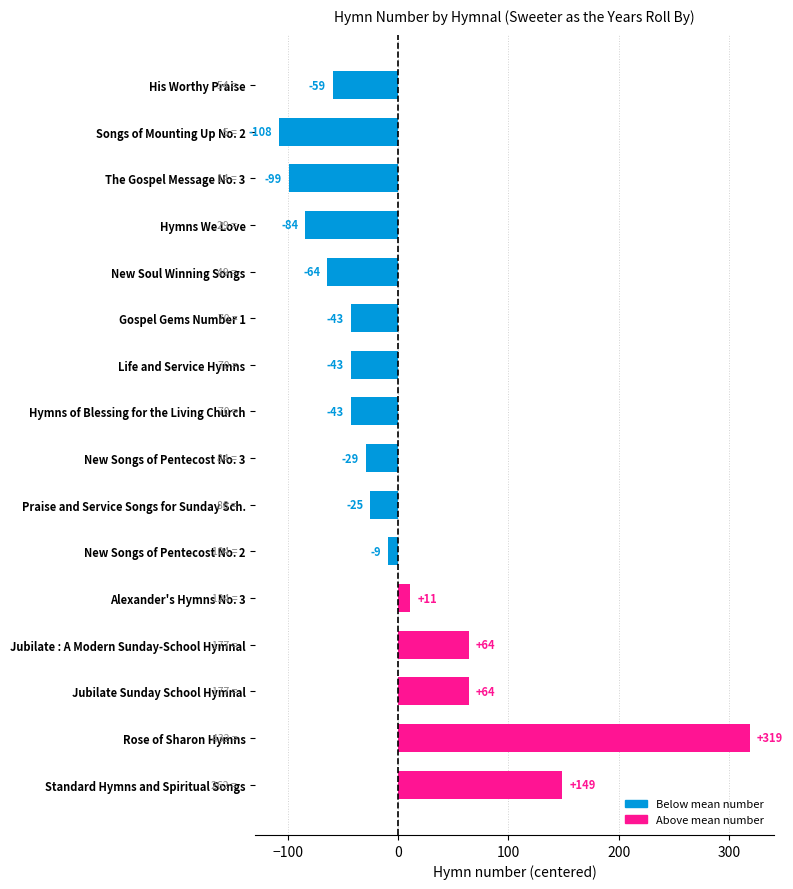

Between Praise and Service Songs for Sunday Sch. and New Songs of Pentecost No. 2, which is larger?

New Songs of Pentecost No. 2